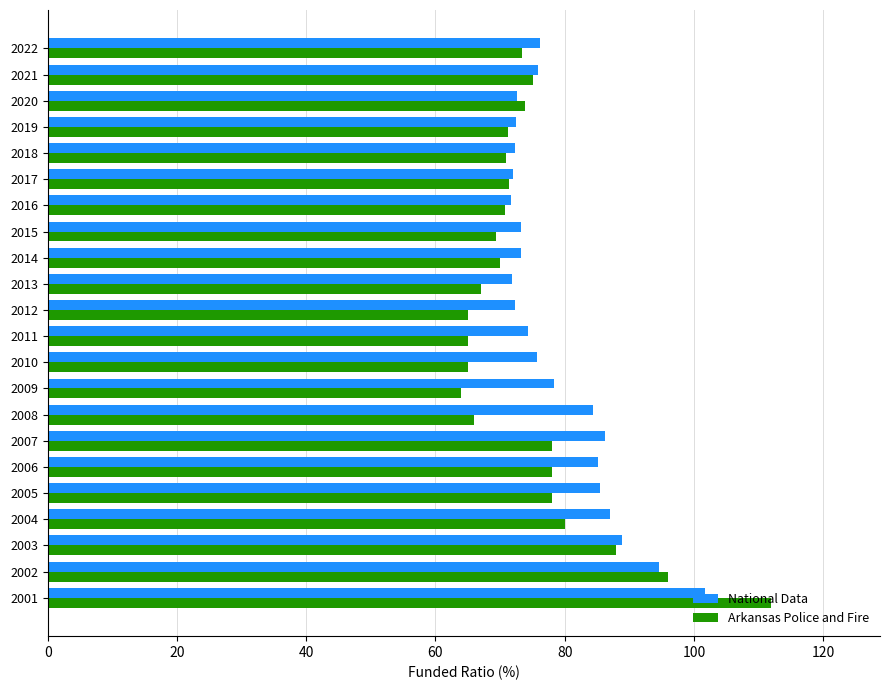

What is the minimum value for Arkansas Police and Fire?

64.0